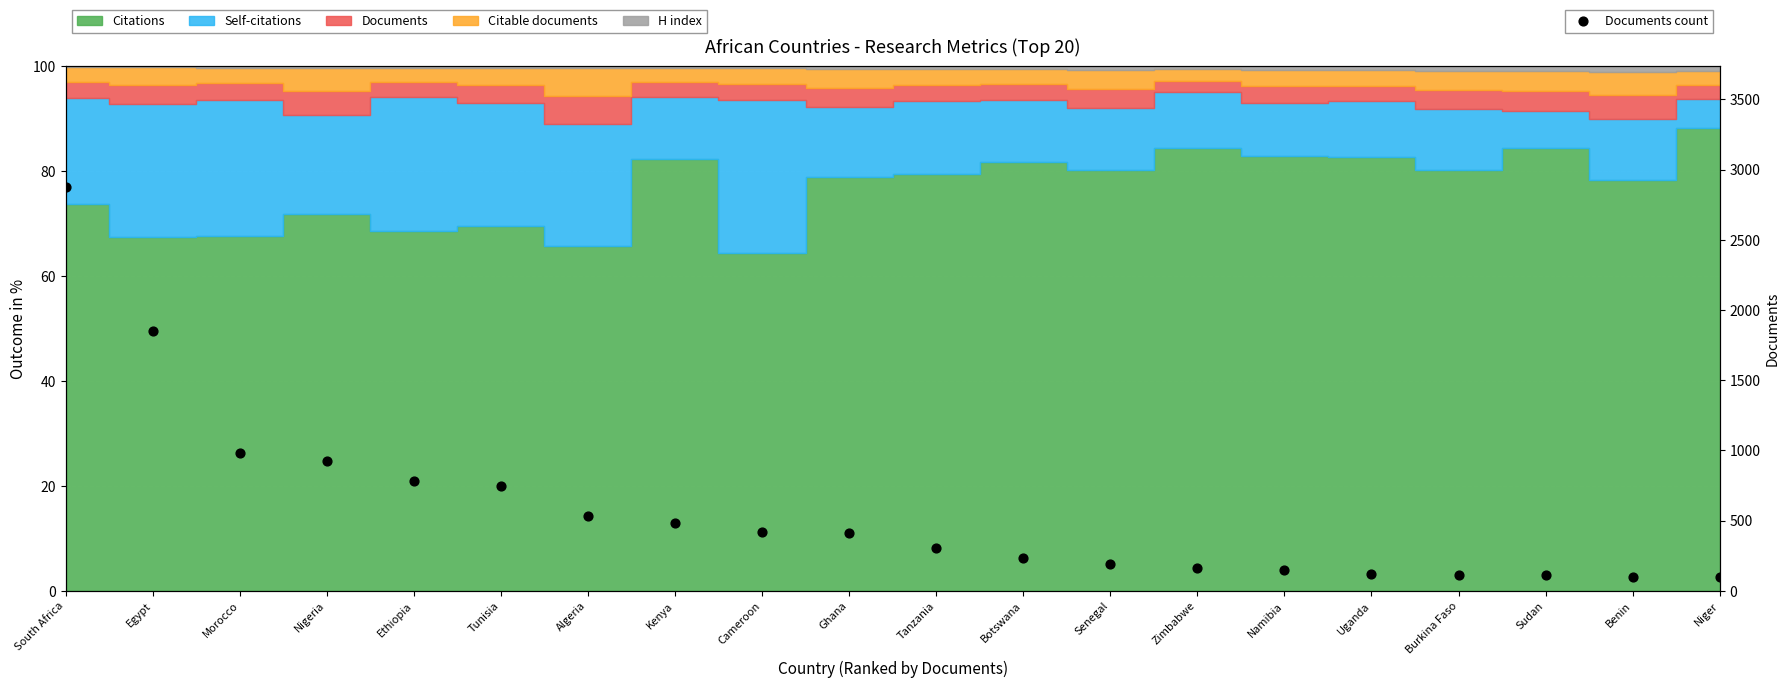

What is the change in value from Ghana to Zimbabwe?

-248